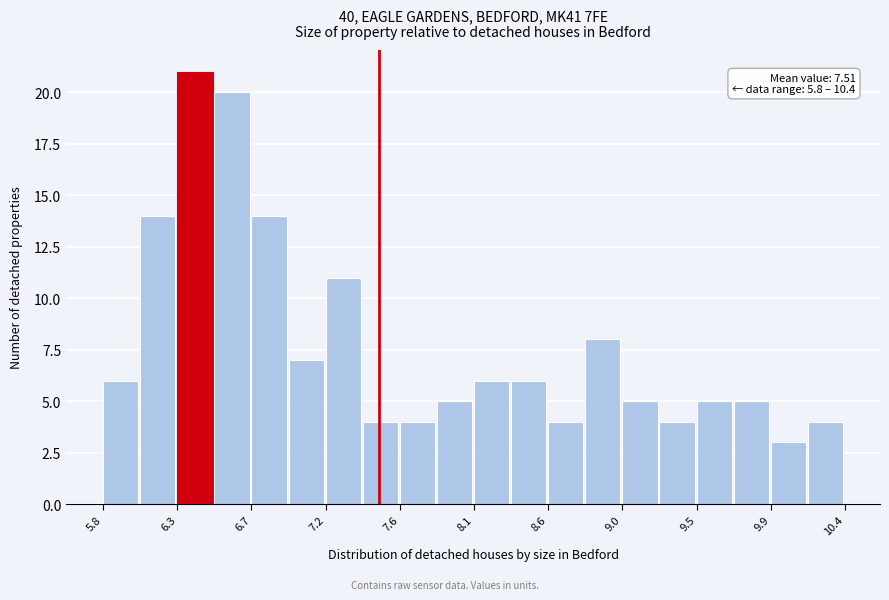

Which range on the x-axis has the tallest bar?

6.26 to 6.49